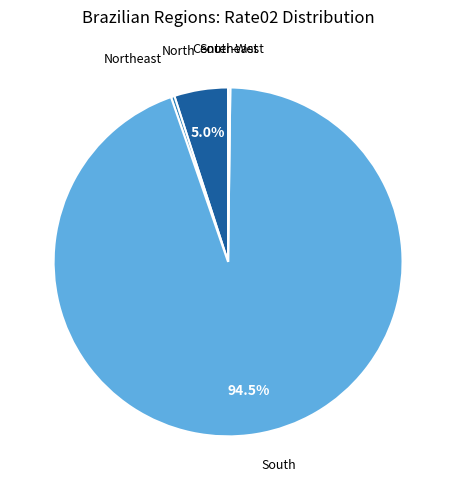

To the nearest percent, what is the average slice percentage?

20%